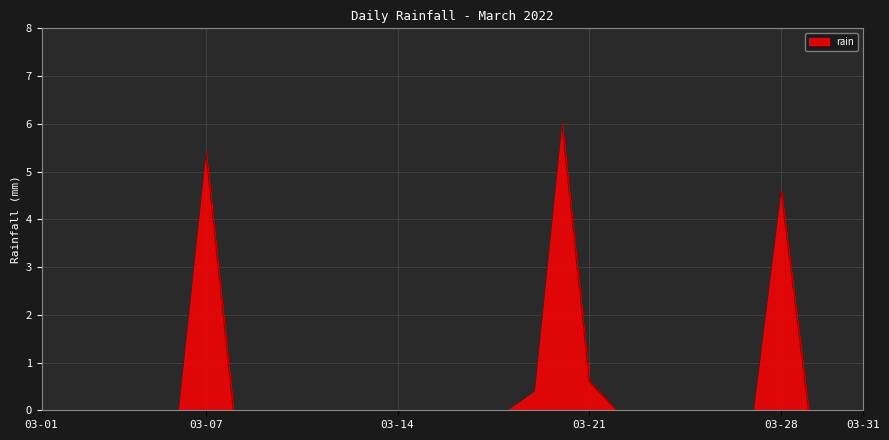

Reading left to right, extract all data points from this chart.

0.0	0.0	0.0	0.0	0.0	0.0	5.4	0.0	0.0	0.0	0.0	0.0	0.0	0.0	0.0	0.0	0.0	0.0	0.4	6.0	0.6	0.0	0.0	0.0	0.0	0.0	0.0	4.6	0.0	0.0	0.0